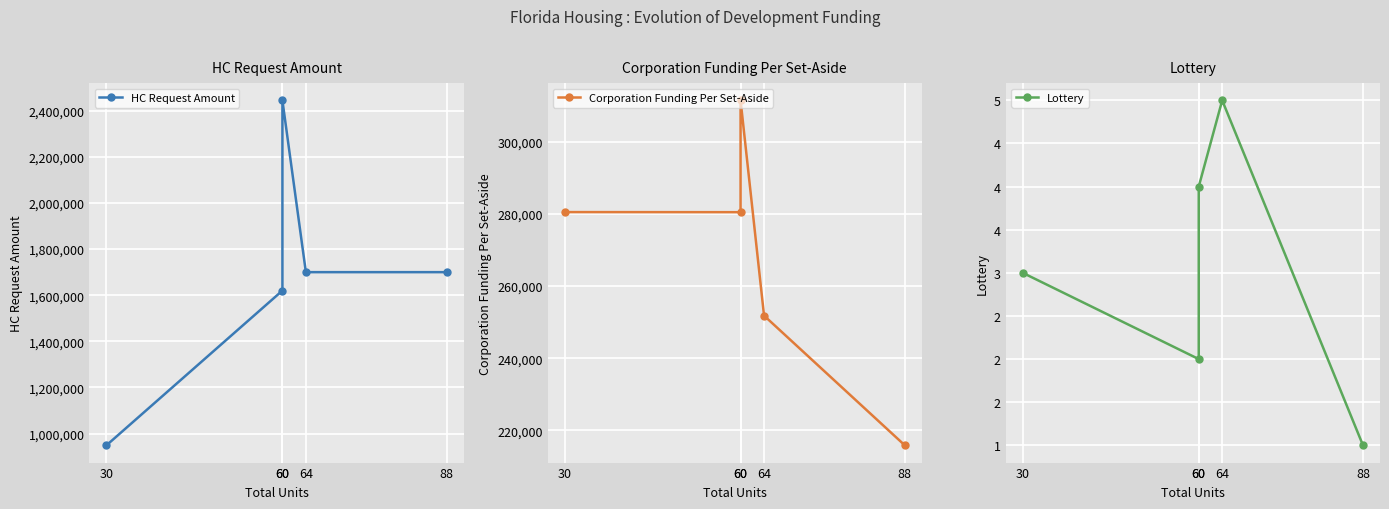

Which category has the lowest value across all series?

88